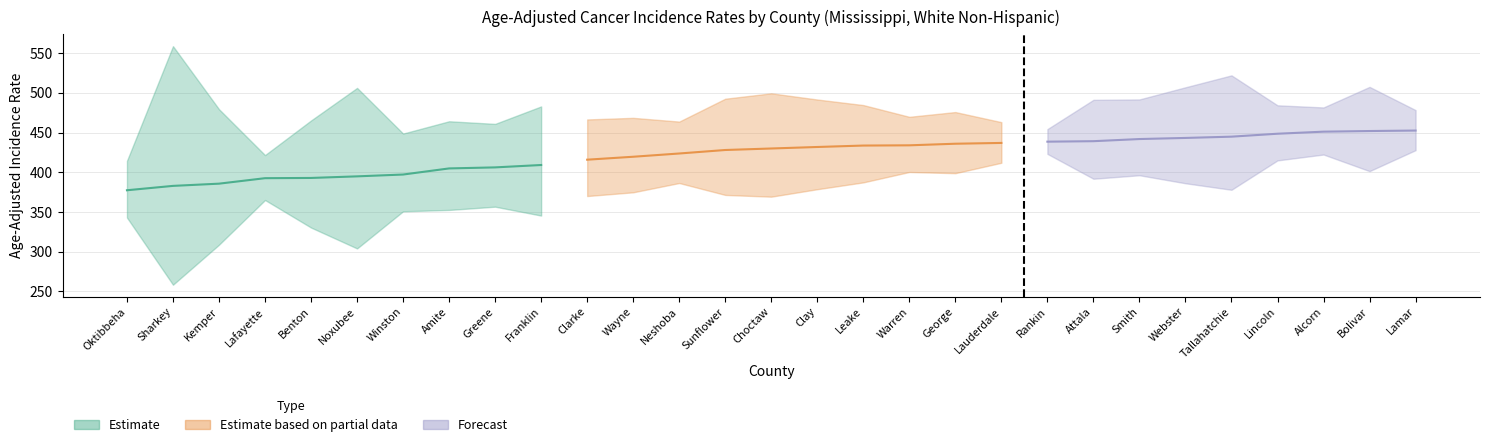

Reading left to right, extract all data points from this chart.

Age-Adjusted Rate: Oktibbeha=377.3	Sharkey=382.8	Kemper=385.6	Lafayette=392.5	Benton=392.8	Noxubee=394.8	Winston=397.1	Amite=404.8	Greene=406.1	Franklin=409.1	Clarke=415.8	Wayne=419.5	Neshoba=423.6	Sunflower=428.0	Choctaw=429.9	Clay=431.8	Leake=433.6	Warren=433.9	George=435.9	Lauderdale=436.9	Rankin=438.5	Attala=439.1	Smith=441.8	Webster=443.2	Tallahatchie=444.8	Lincoln=448.5	Alcorn=451.1	Bolivar=451.9	Lamar=452.5
Lower 95% CI: Oktibbeha=342.9	Sharkey=258.3	Kemper=308.7	Lafayette=365.0	Benton=330.3	Noxubee=304.0	Winston=350.8	Amite=352.5	Greene=356.6	Franklin=345.4	Clarke=370.0	Wayne=374.7	Neshoba=386.4	Sunflower=371.4	Choctaw=369.2	Clay=378.6	Leake=387.2	Warren=400.3	George=398.8	Lauderdale=411.9	Rankin=423.1	Attala=391.8	Smith=396.2	Webster=386.1	Tallahatchie=377.9	Lincoln=414.9	Alcorn=422.3	Bolivar=401.4	Lamar=427.8
Upper 95% CI: Oktibbeha=414.4	Sharkey=558.8	Kemper=479.4	Lafayette=421.6	Benton=465.2	Noxubee=506.2	Winston=448.7	Amite=464.2	Greene=460.9	Franklin=482.9	Clarke=466.5	Wayne=468.5	Neshoba=463.8	Sunflower=492.6	Choctaw=499.4	Clay=491.6	Leake=484.6	Warren=469.8	George=475.8	Lauderdale=463.1	Rankin=454.3	Attala=491.2	Smith=491.7	Webster=507.0	Tallahatchie=522.0	Lincoln=484.3	Alcorn=481.6	Bolivar=507.5	Lamar=478.3
Average Annual Count: Oktibbeha=96.0	Sharkey=8.0	Kemper=23.0	Lafayette=159.0	Benton=31.0	Noxubee=16.0	Winston=62.0	Amite=53.0	Greene=51.0	Franklin=33.0	Clarke=66.0	Wayne=73.0	Neshoba=105.0	Sunflower=44.0	Choctaw=40.0	Clay=57.0	Leake=72.0	Warren=142.0	George=109.0	Lauderdale=256.0	Rankin=649.0	Attala=70.0	Smith=77.0	Webster=46.0	Tallahatchie=35.0	Lincoln=142.0	Alcorn=195.0	Bolivar=65.0	Lamar=262.0